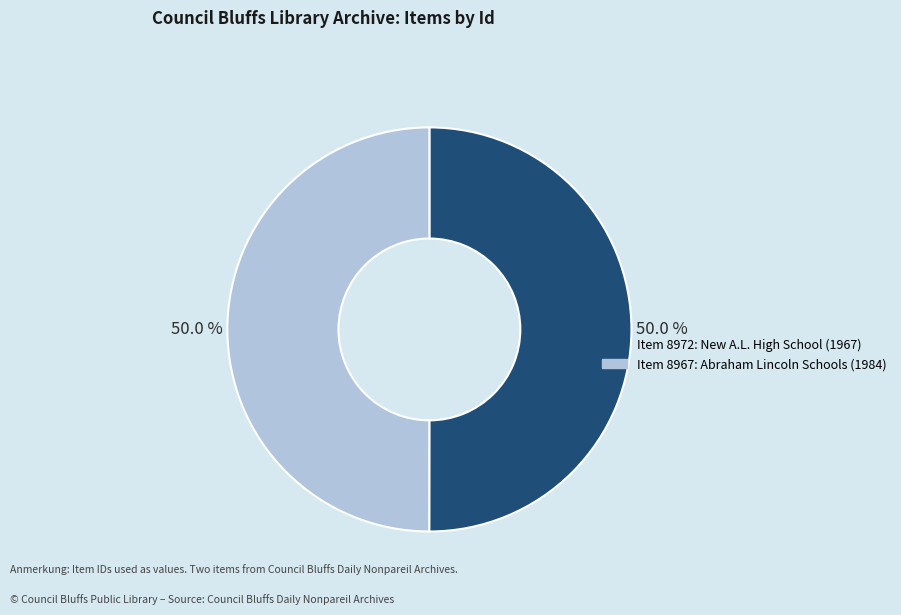

What is the ratio of the value at Item 8967: Abraham Lincoln Schools (1984) to the value at Item 8972: New A.L. High School (1967)?

1.0